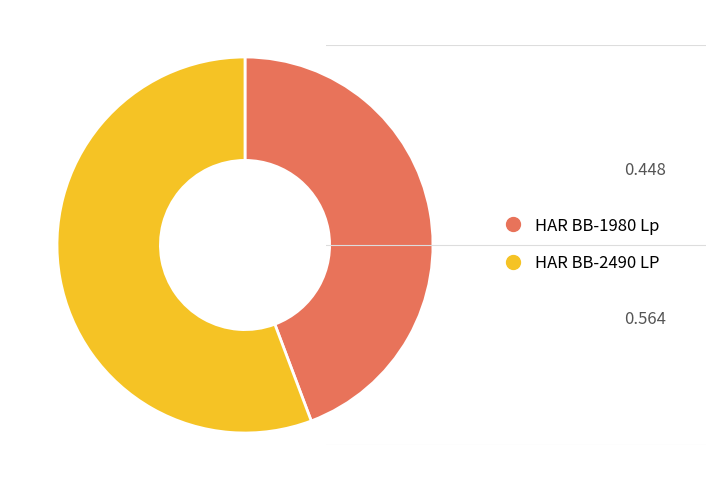

Which category has the smallest portion of the pie?

HAR BB-1980 Lp